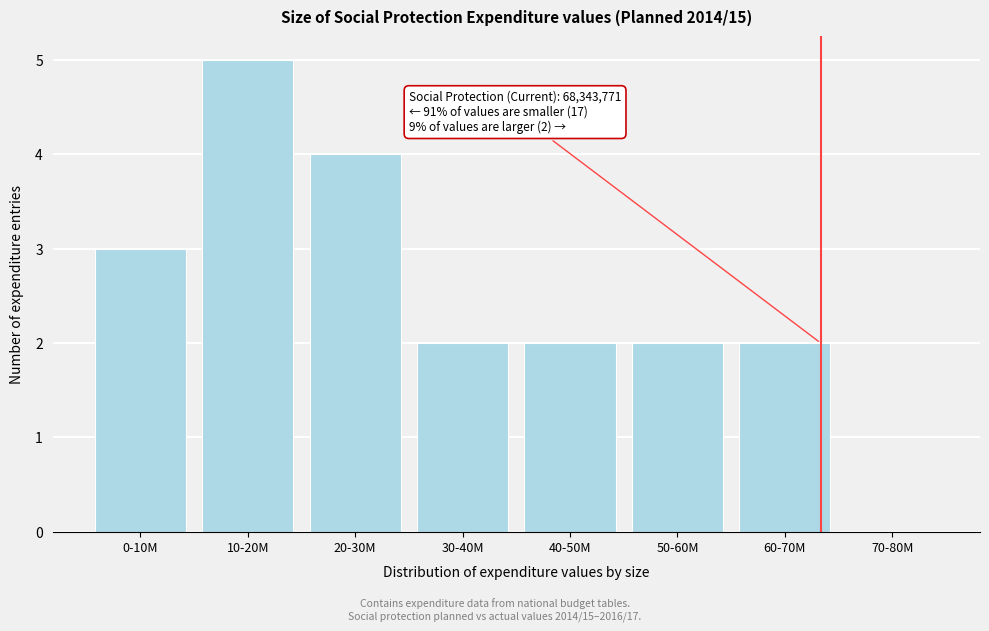

Reading left to right, what are all the values shown in this chart?

0-10M=3	10-20M=5	20-30M=4	30-40M=2	40-50M=2	50-60M=2	60-70M=2	70-80M=0